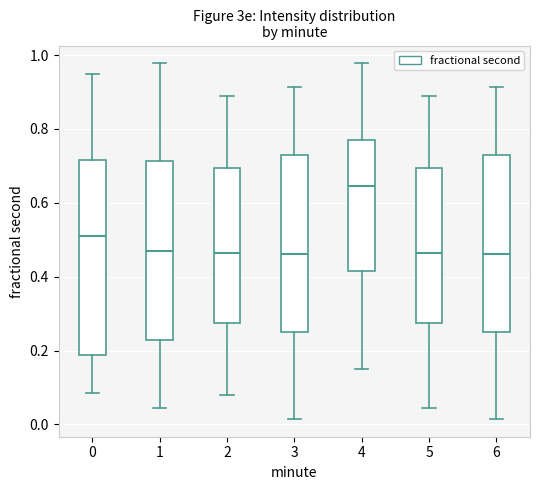

Which box is the tallest, from its lower edge to its upper edge?

0